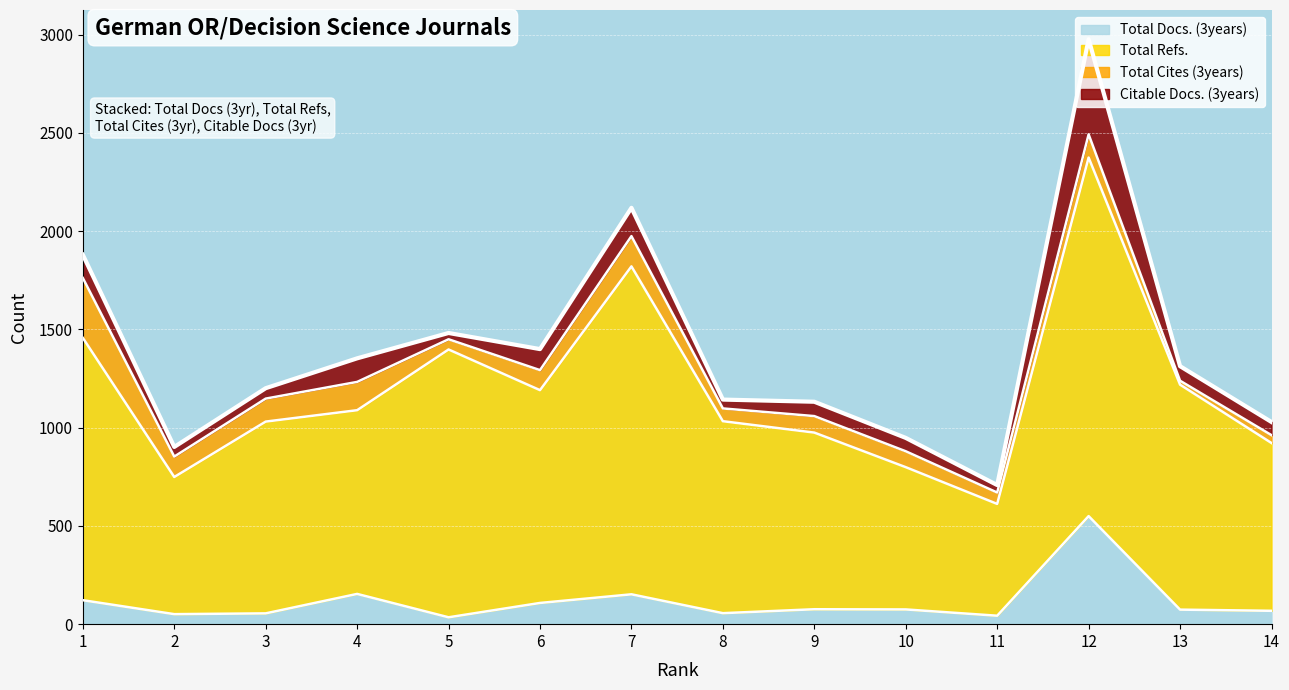

Which series changed the most between 2 and 3?

Total Refs.